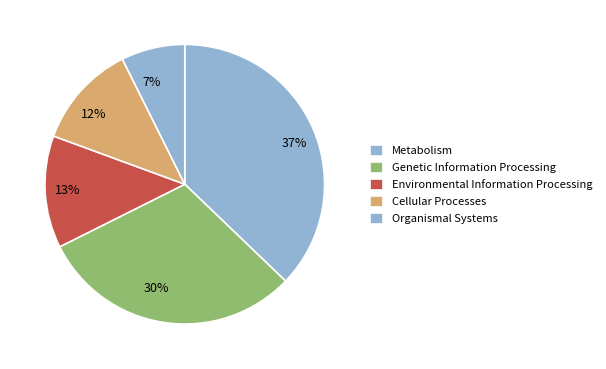

Which category has the smallest portion of the pie?

Organismal Systems